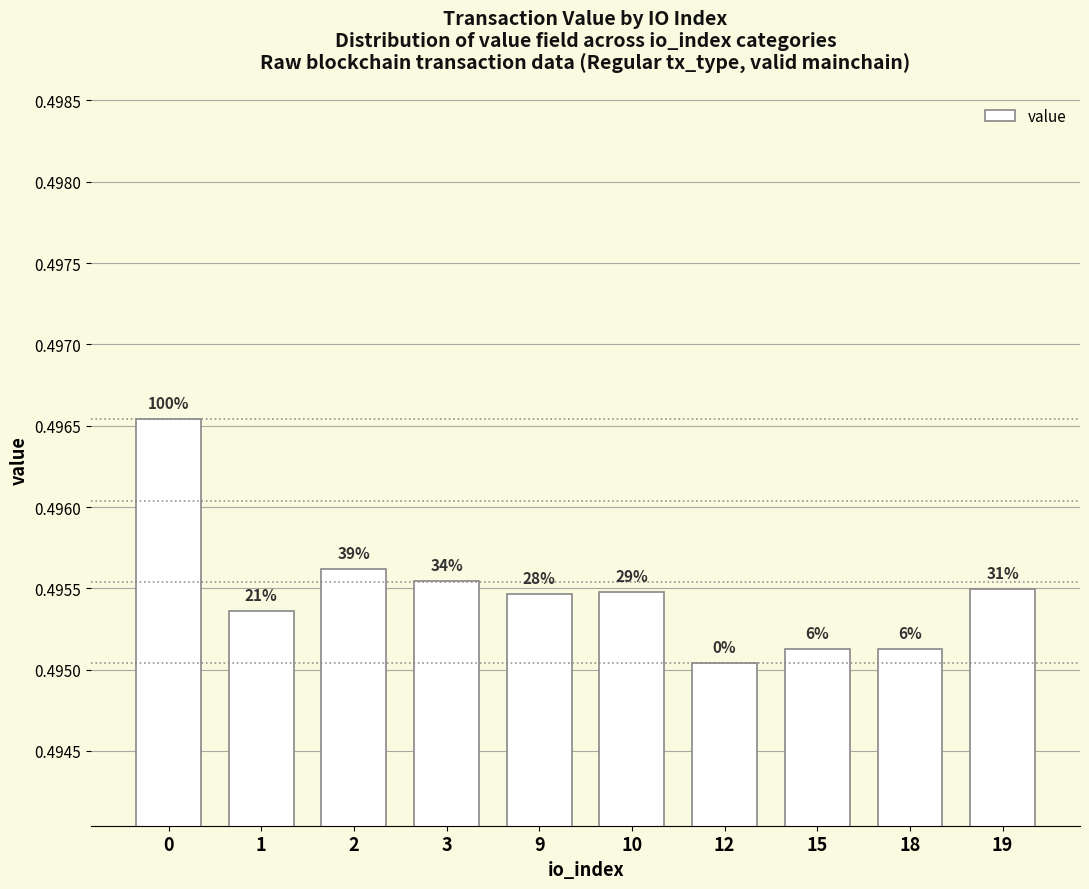

How many bars are there in total?

10